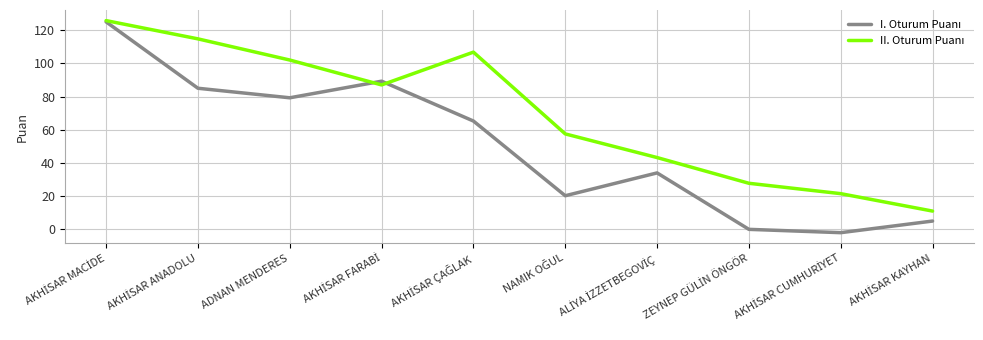

What position from the right is ADNAN MENDERES?

8